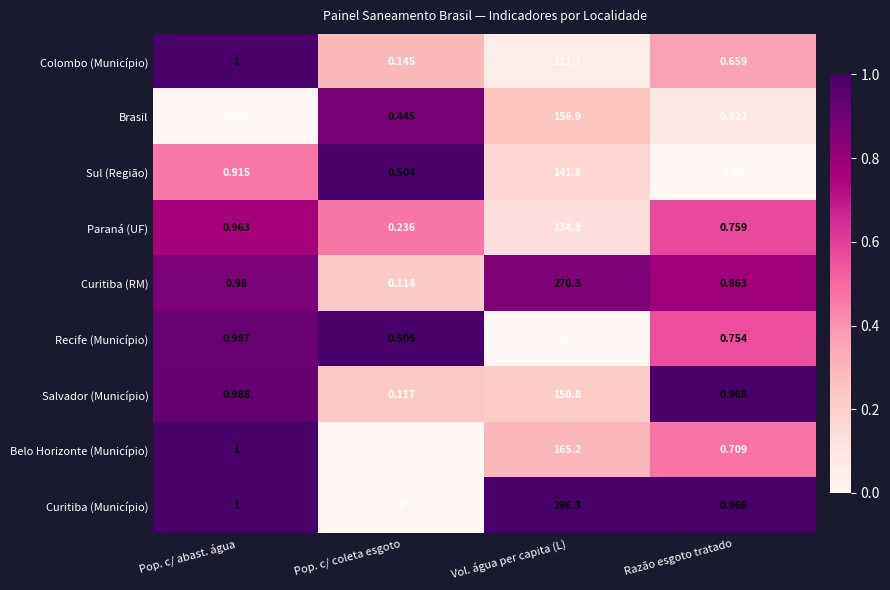

Which category has the highest value across all series?

Vol. água per capita (L)